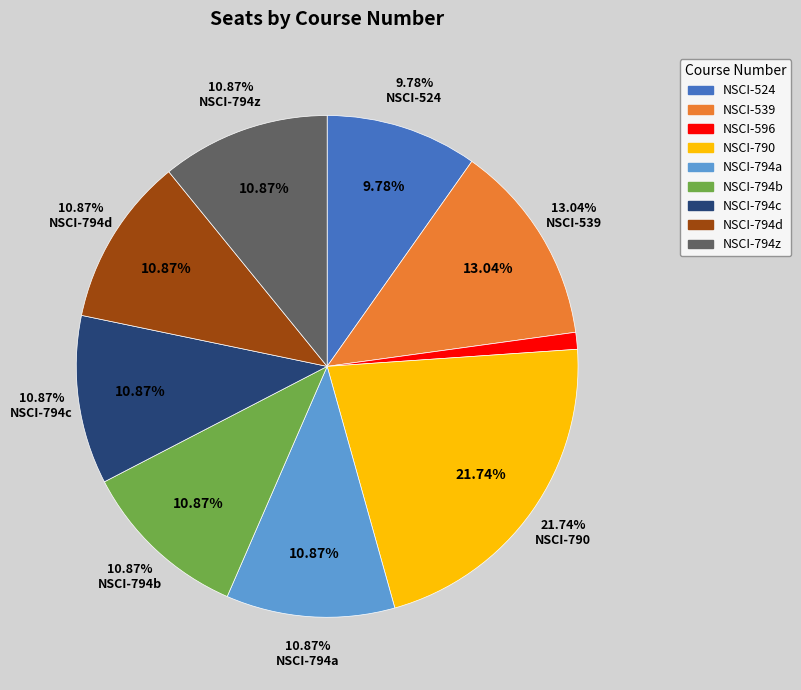

Combined, do NSCI-794b and NSCI-794d account for over 50%?

No